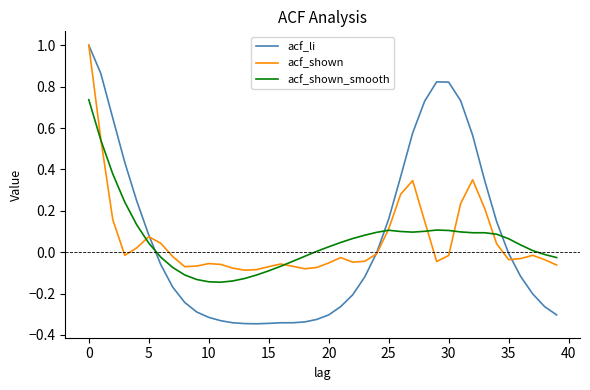

True or false: acf_li and acf_shown cross at least once.

True